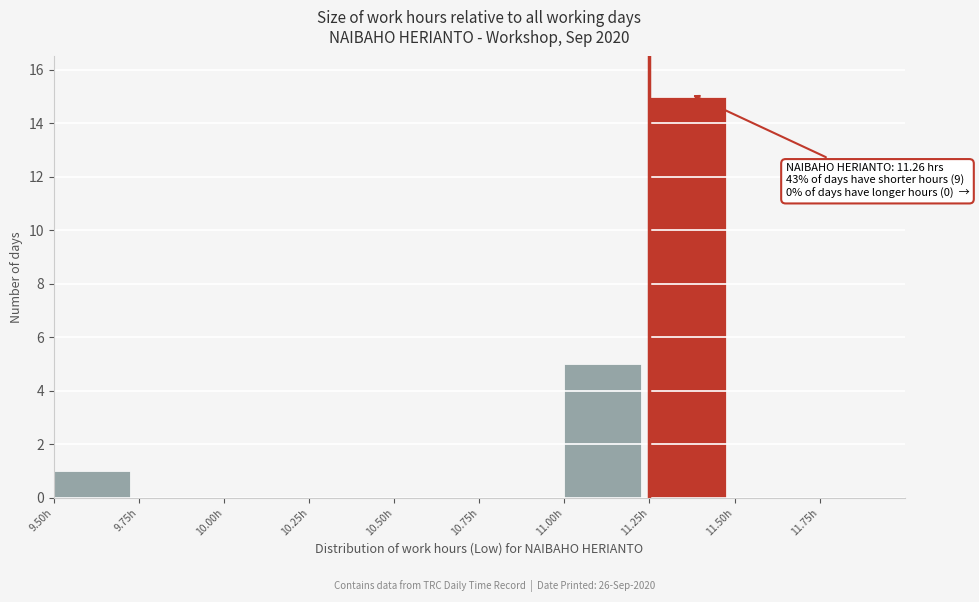

Which range on the x-axis has the tallest bar?

11.25 to 11.50